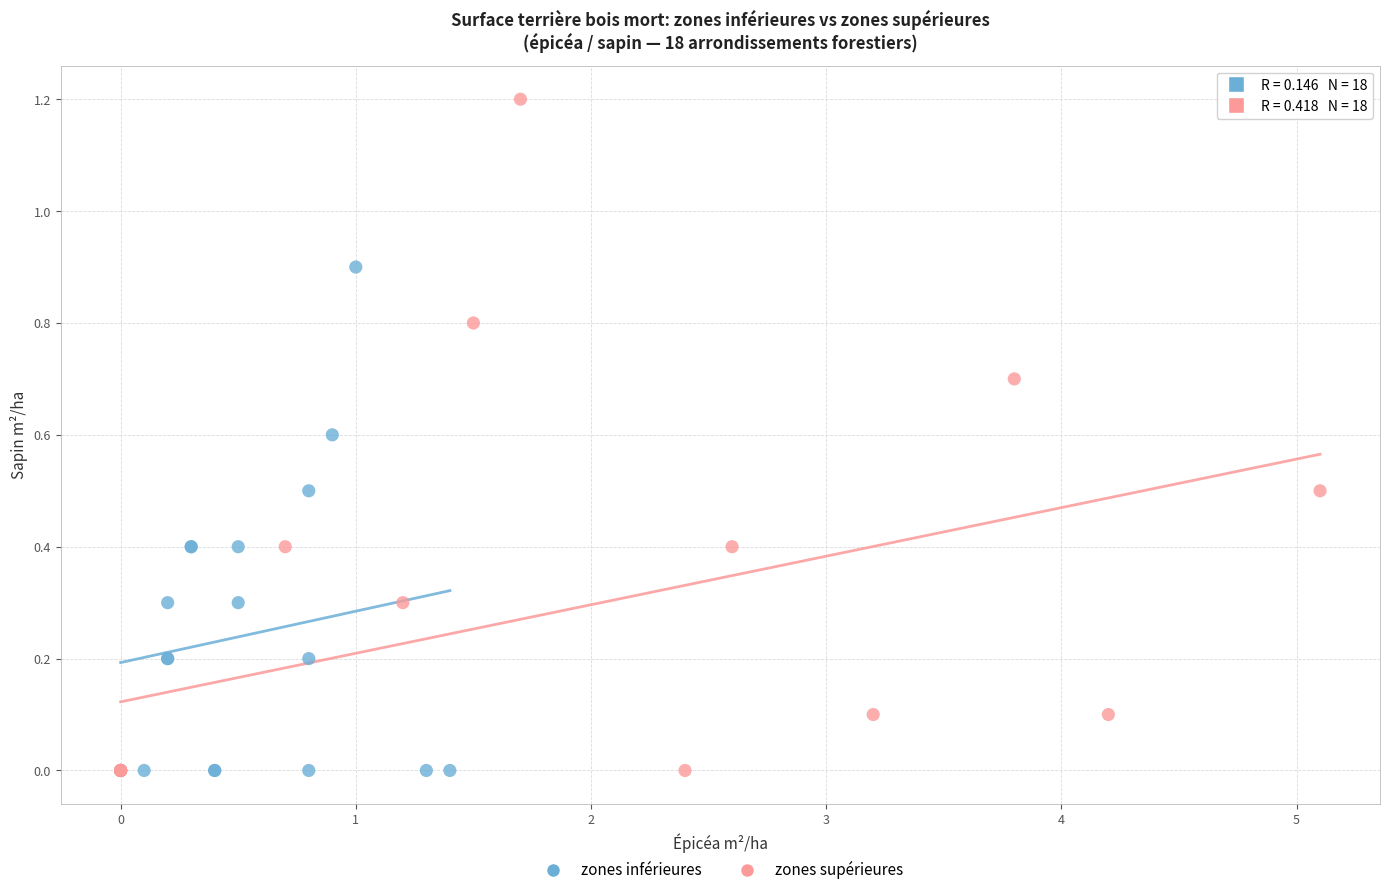

Which series reaches the maximum Y coordinate?

zones supérieures